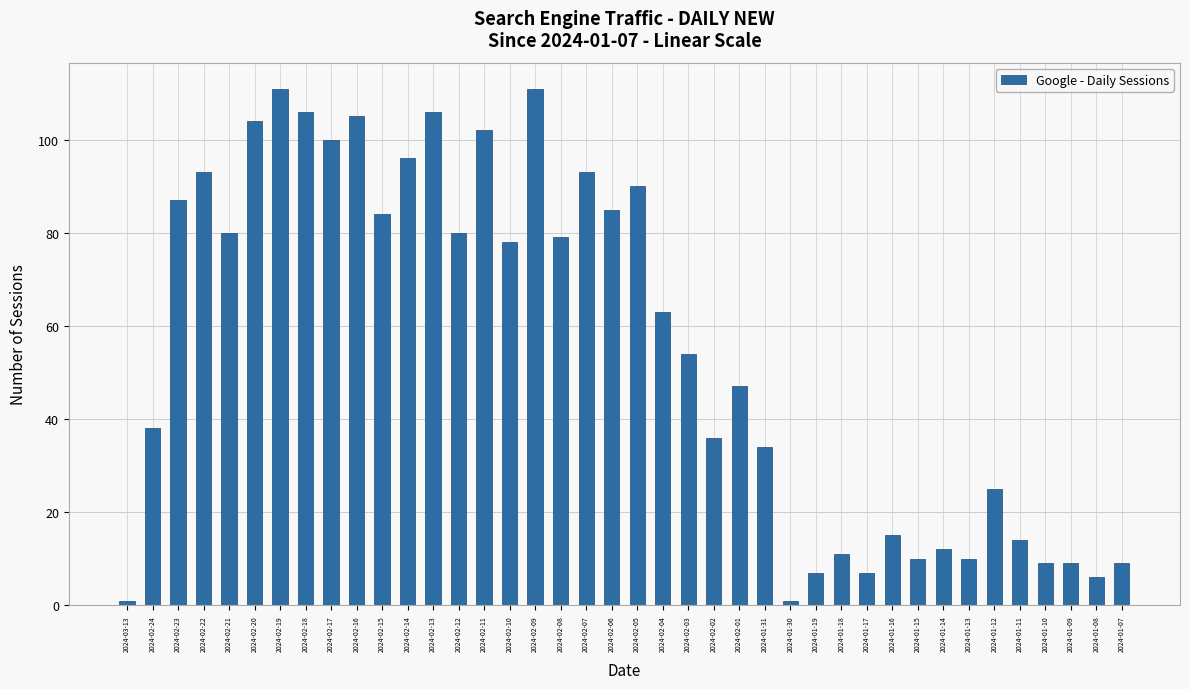

Where is the data nearest to the value 56?

2024-02-03